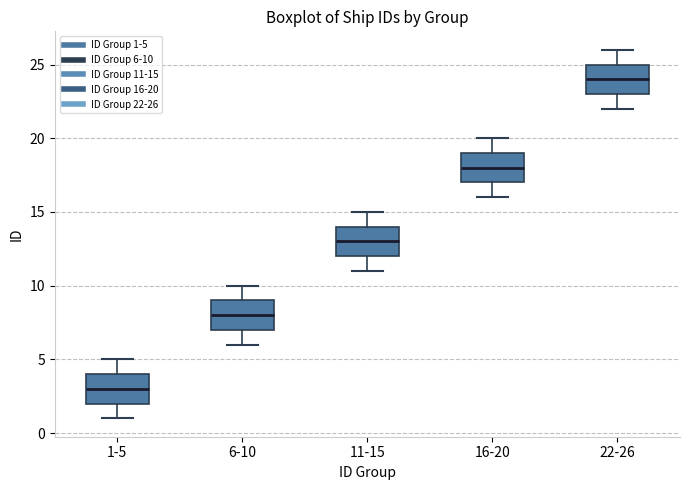

Reading left to right, transcribe this box plot: for each box, give where its median line is, the range the box spans, and where its two whiskers end, as read against the y-axis. The values are not printed on the chart, so give them approximately, as read against the axis.

1-5: median 3, box 2 to 4, whiskers 1 to 5
6-10: median 8, box 7 to 9, whiskers 6 to 10
11-15: median 13, box 12 to 14, whiskers 11 to 15
16-20: median 18, box 17 to 19, whiskers 16 to 20
22-26: median 24, box 23 to 25, whiskers 22 to 26